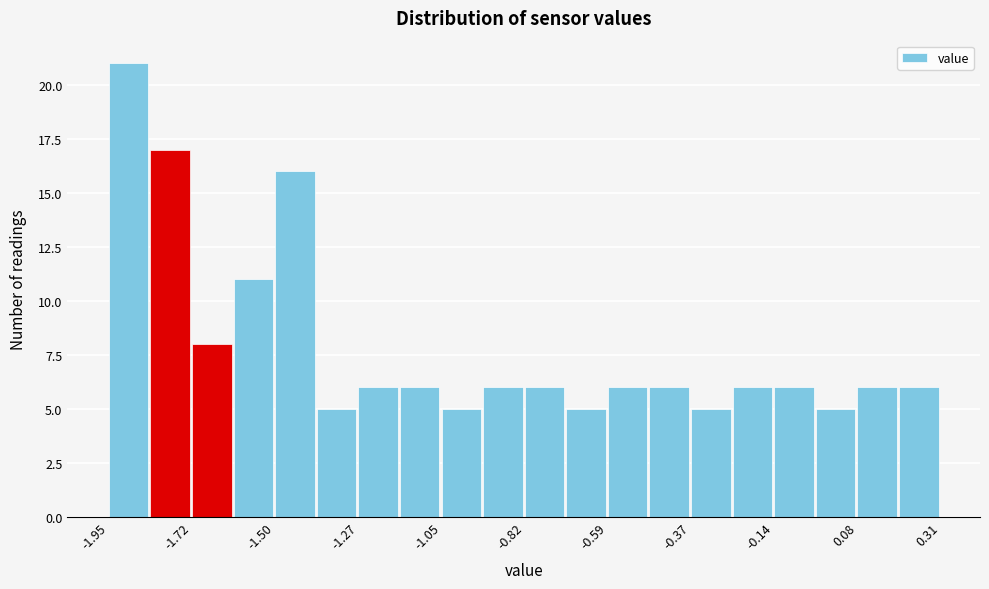

Around what value on the x-axis is the tallest bar? Give the approximate position of its centre, as read against the axis.

-1.90